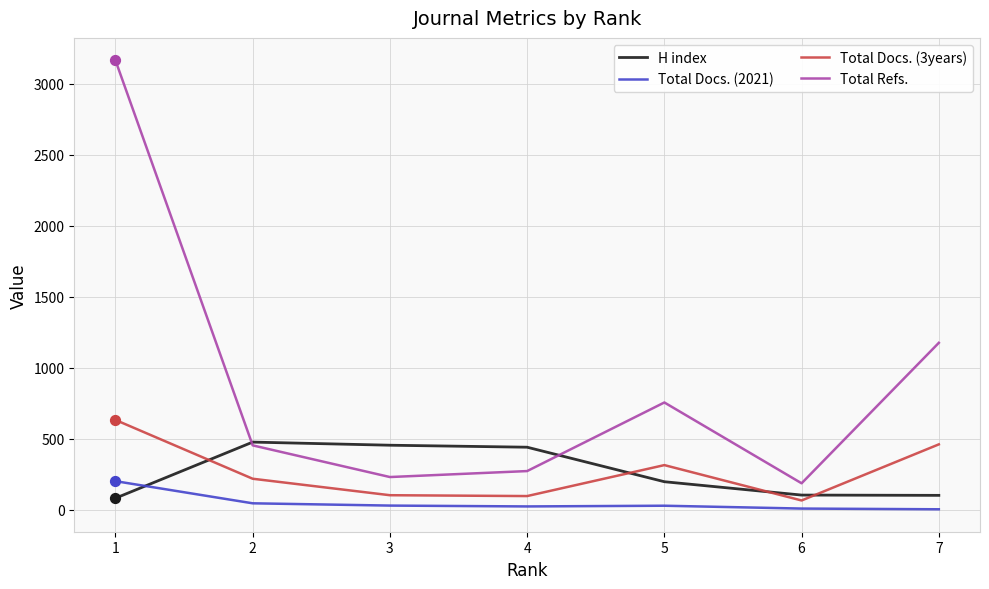

What is the total value across all series at 1?

4078